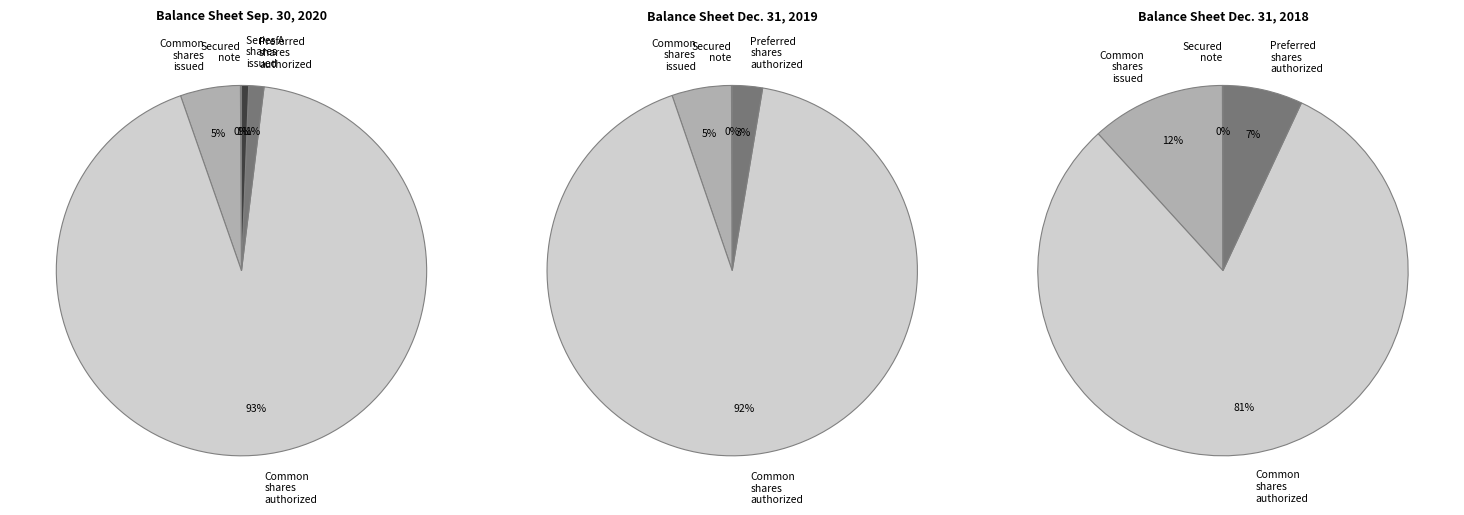

How many segments does this pie chart have?

5